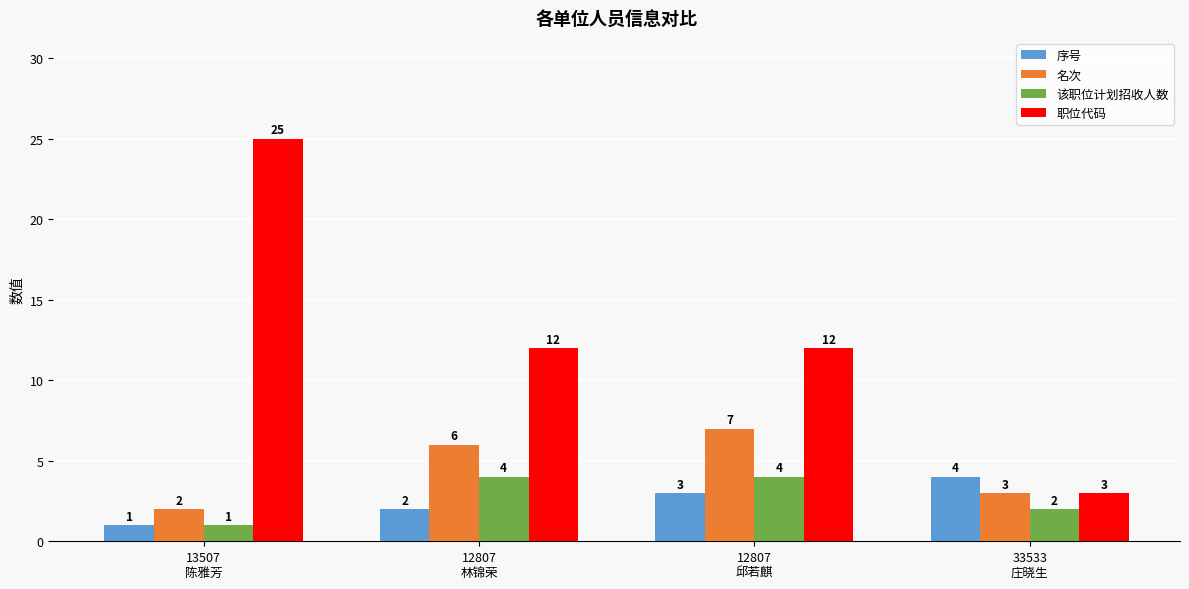

Is it true that 该职位计划招收人数 equals 0 at 13507
陈雅芳?

False